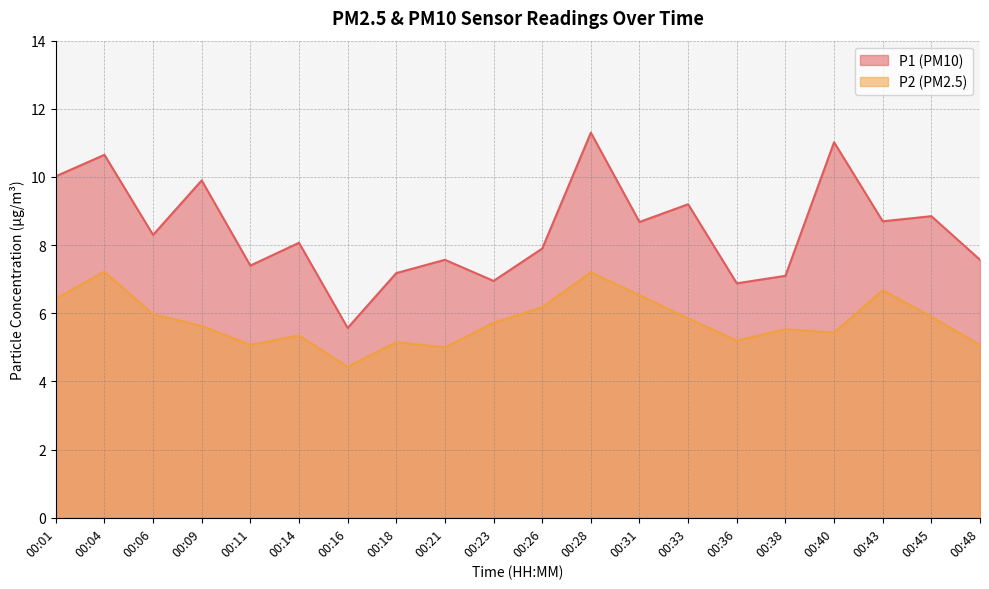

How many categories are shown in the chart?

20